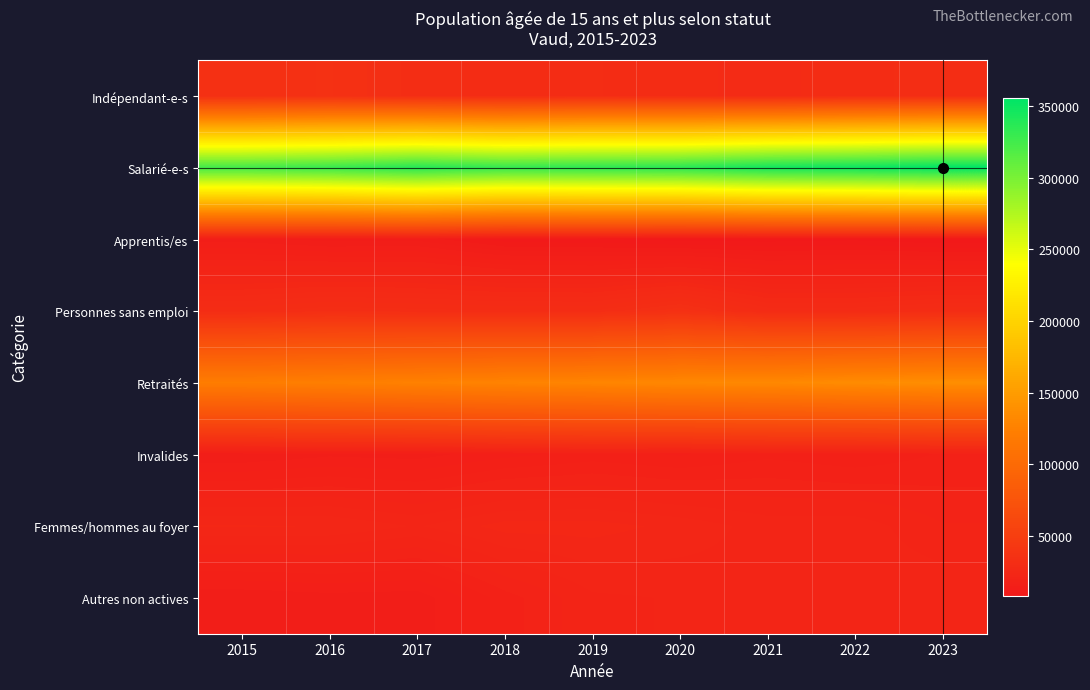

Which series has the largest total across all categories?

Salarié-e-s